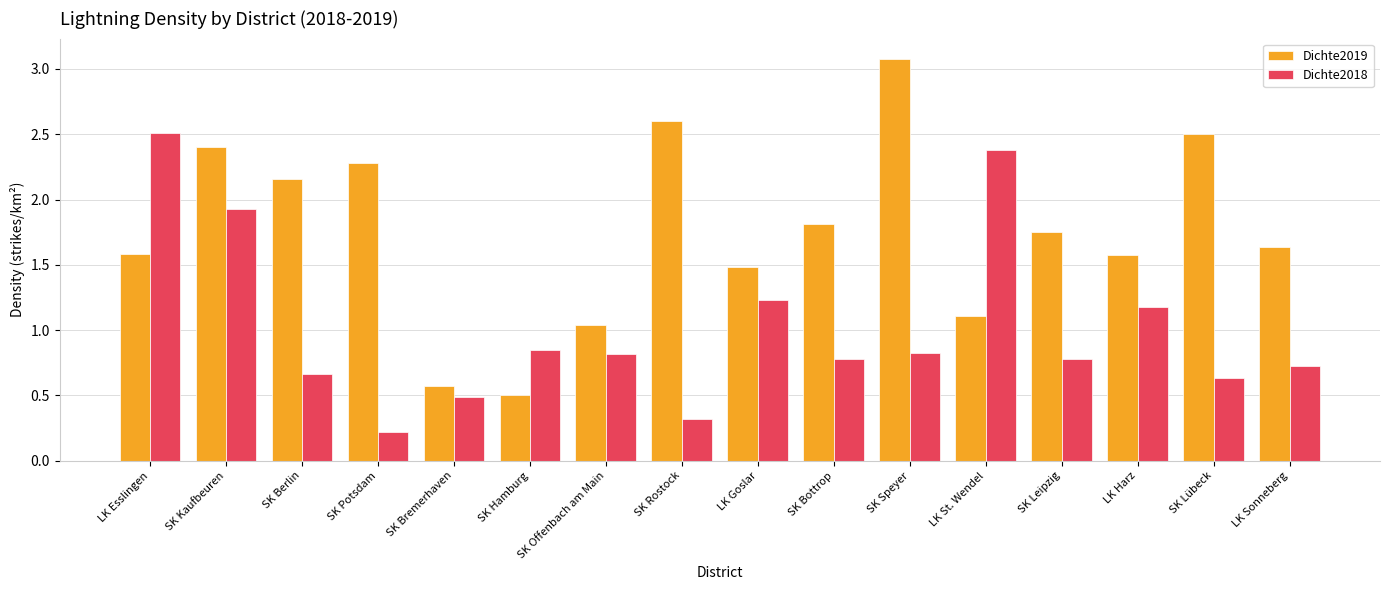

Where is Dichte2019 nearest to the value 1?

SK Offenbach am Main